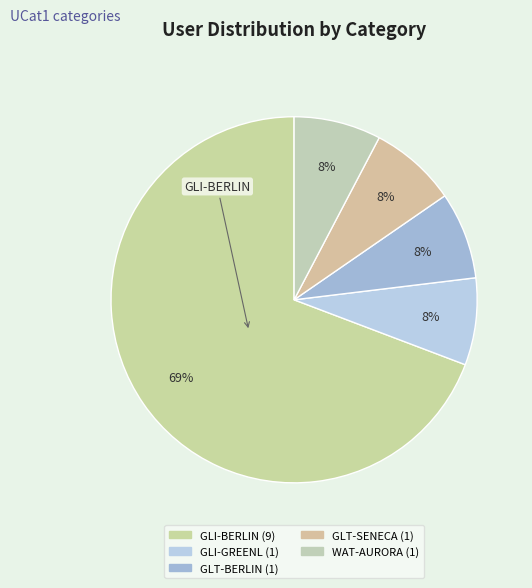

How many segments does this pie chart have?

5